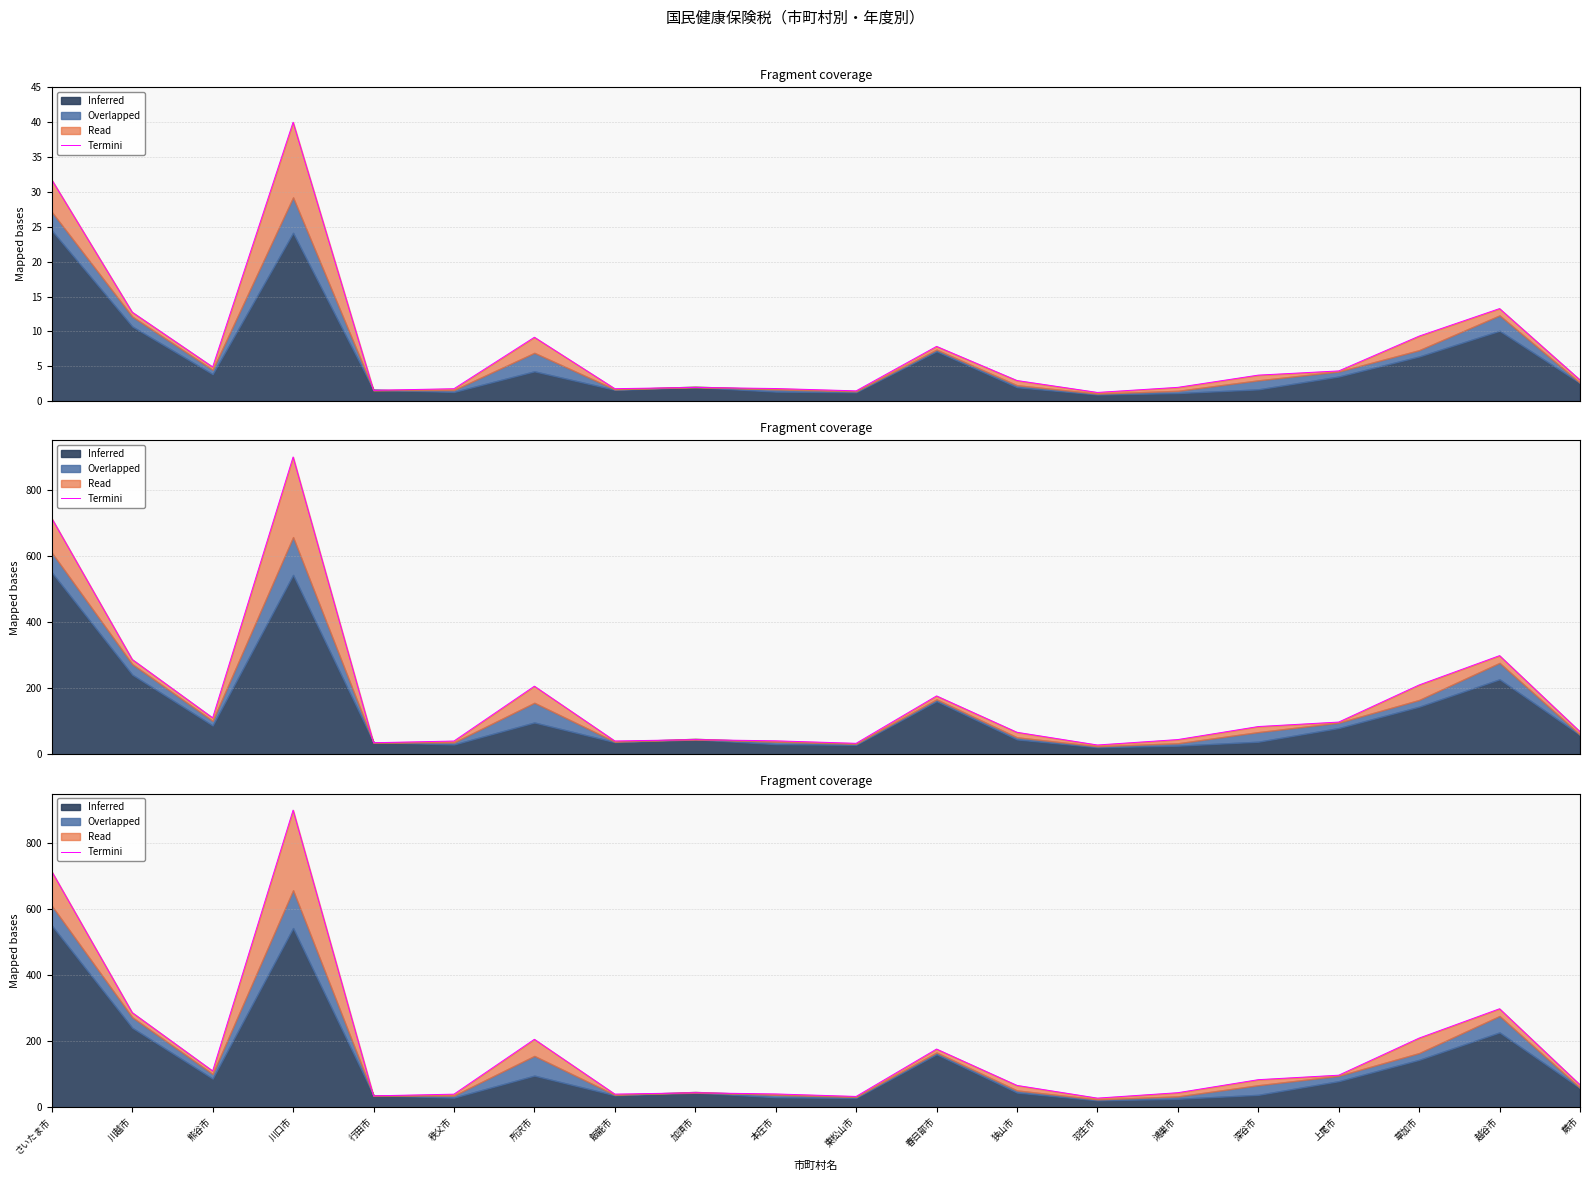

What is the ratio of the value at 加須市 to the value at 飯能市?

1.1